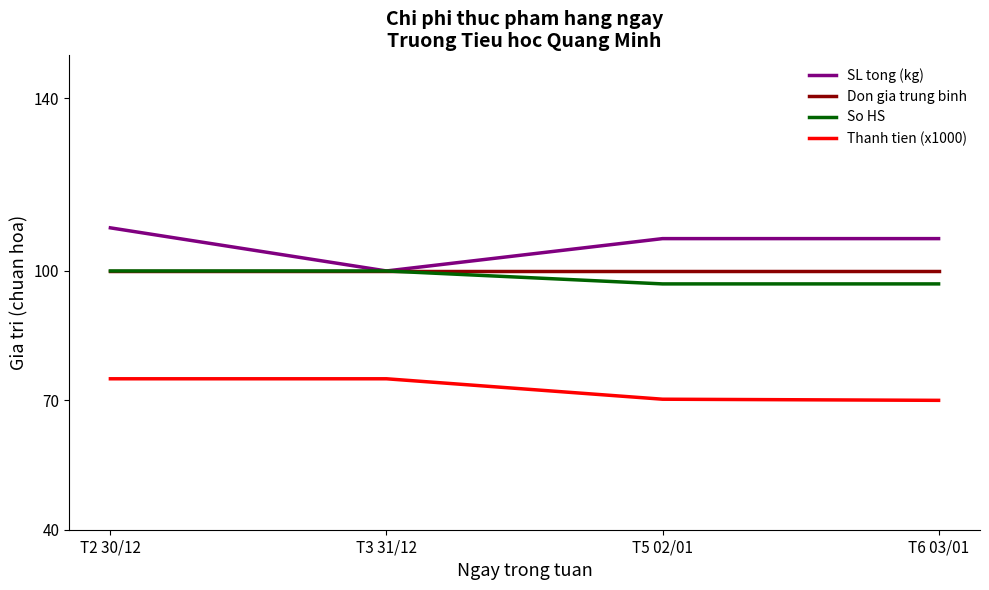

How many categories are shown in the chart?

4